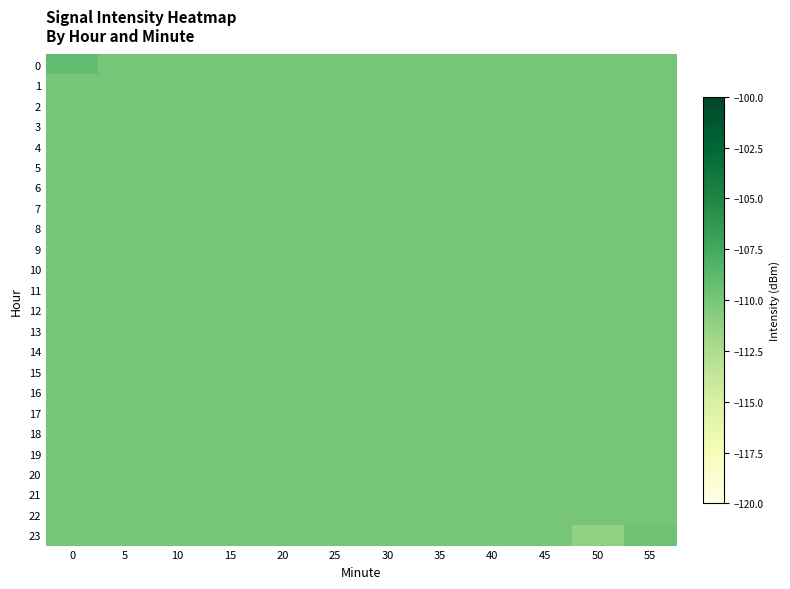

Count the number of data series in this chart.

24